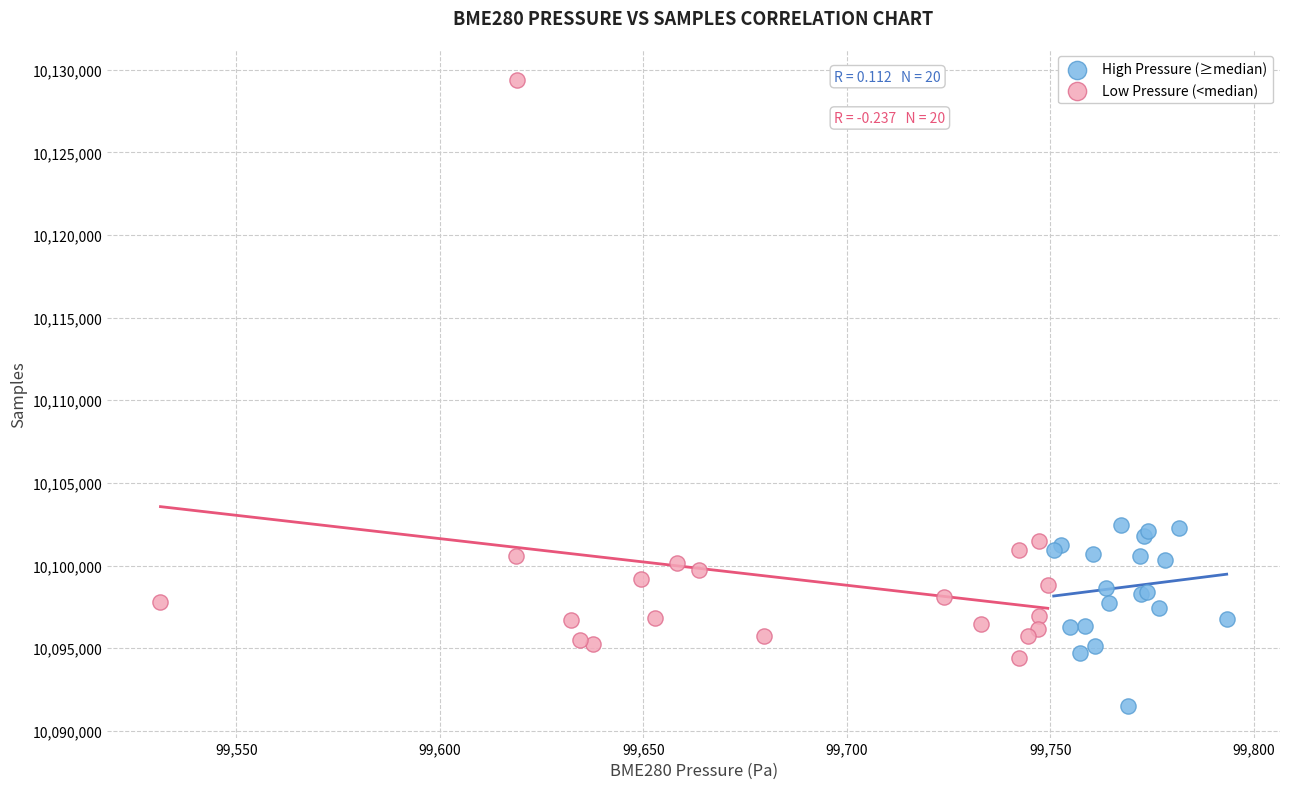

What are all the series names shown in the legend?

High Pressure (≥median), Low Pressure (<median)